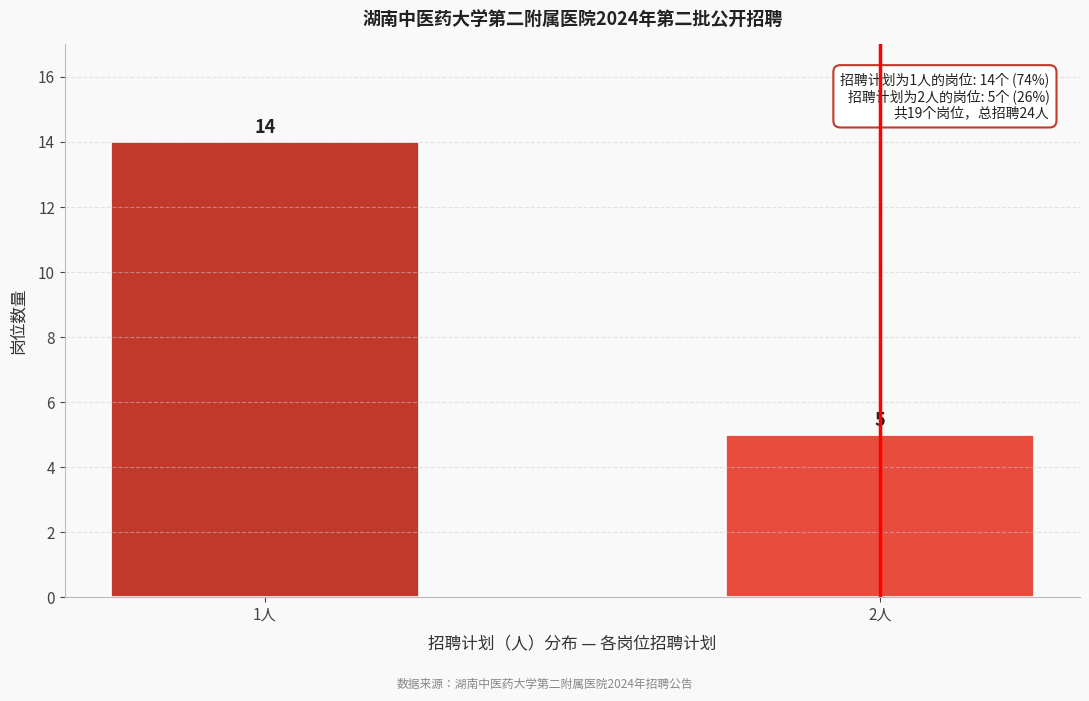

Reading left to right, extract all data points from this chart.

14	5